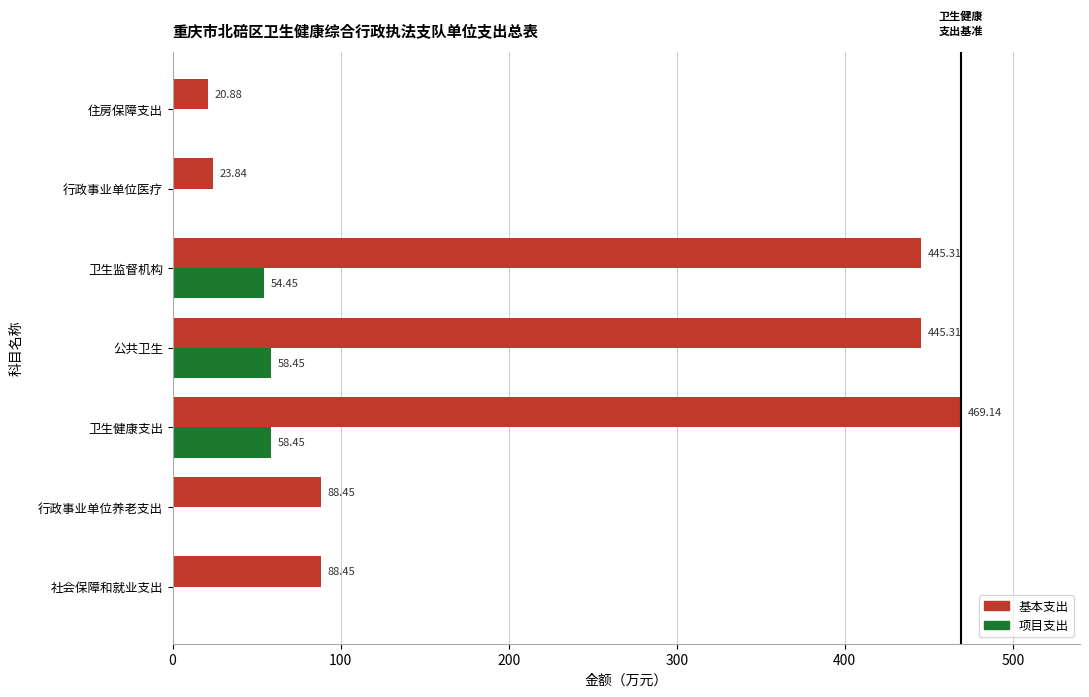

Which category has the highest value in the 基本支出 series?

卫生健康支出